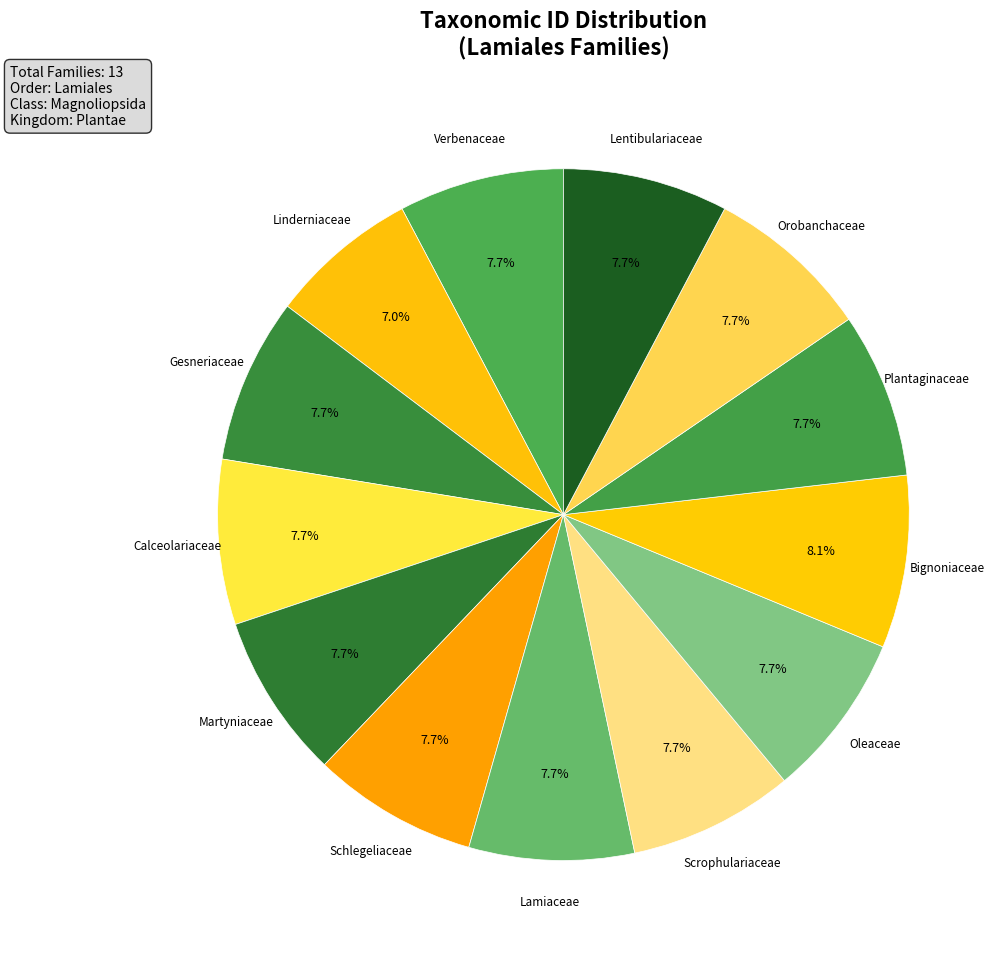

Approximately how many times larger is the value at Linderniaceae compared to Scrophulariaceae?

0.9